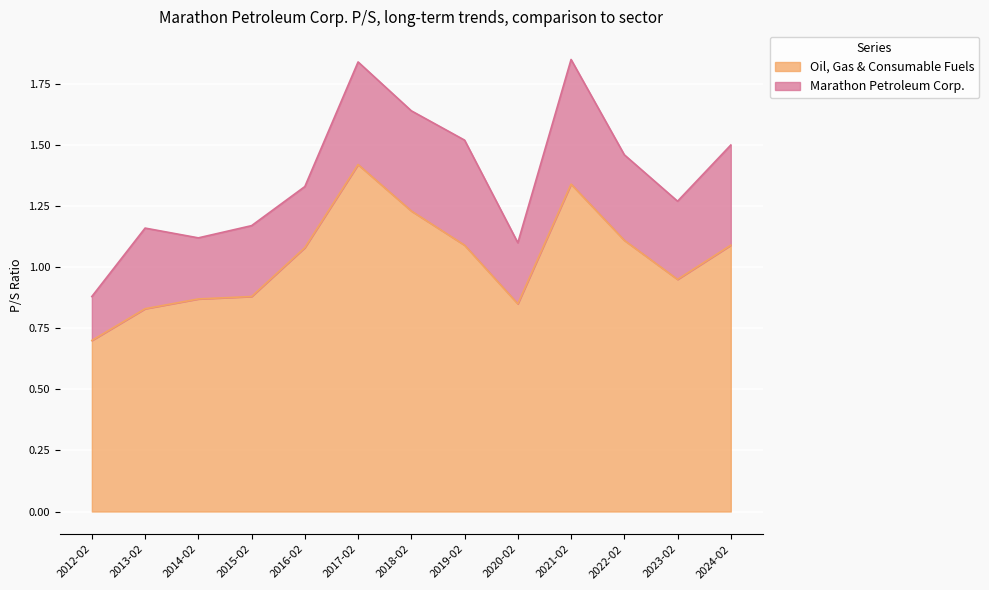

What is the difference between the maximum and minimum values?

0.7